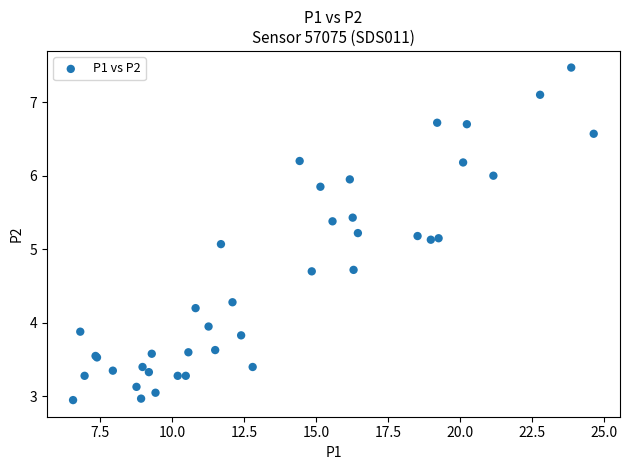

What Y value in the scatter plot is closest to 5?

5.1